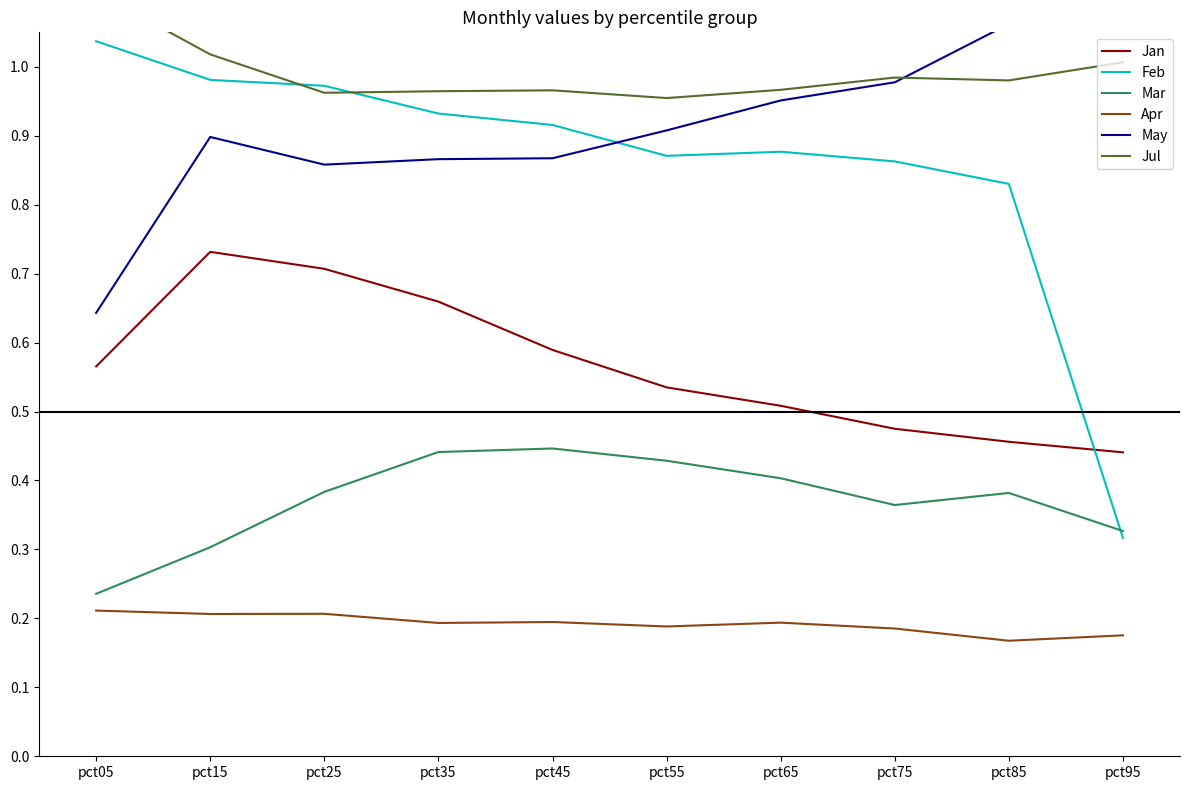

Reading left to right, extract all data points from this chart.

Jan: 0.6	0.7	0.7	0.7	0.6	0.5	0.5	0.5	0.5	0.4
Feb: 1.0	1.0	1.0	0.9	0.9	0.9	0.9	0.9	0.8	0.3
Mar: 0.2	0.3	0.4	0.4	0.4	0.4	0.4	0.4	0.4	0.3
Apr: 0.2	0.2	0.2	0.2	0.2	0.2	0.2	0.2	0.2	0.2
May: 0.6	0.9	0.9	0.9	0.9	0.9	1.0	1.0	1.1	1.7
Jul: 1.1	1.0	1.0	1.0	1.0	1.0	1.0	1.0	1.0	1.0